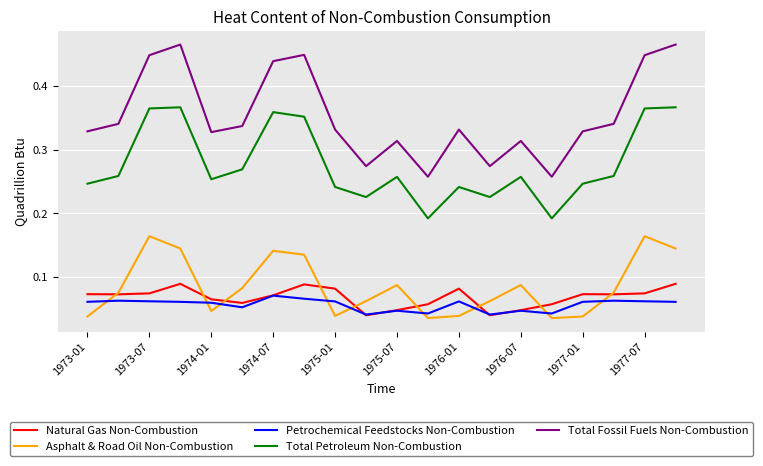

Which series has the largest total across all categories?

Total Fossil Fuels Non-Combustion